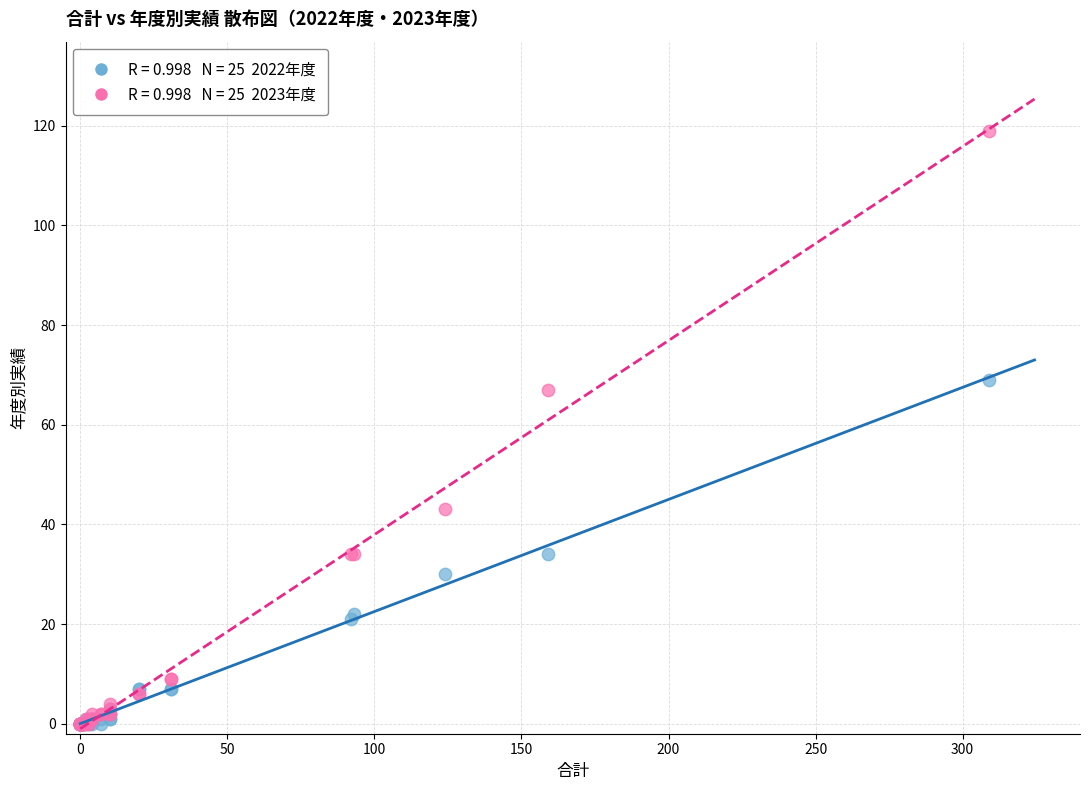

Across all series, what Y value is closest to 59?

67